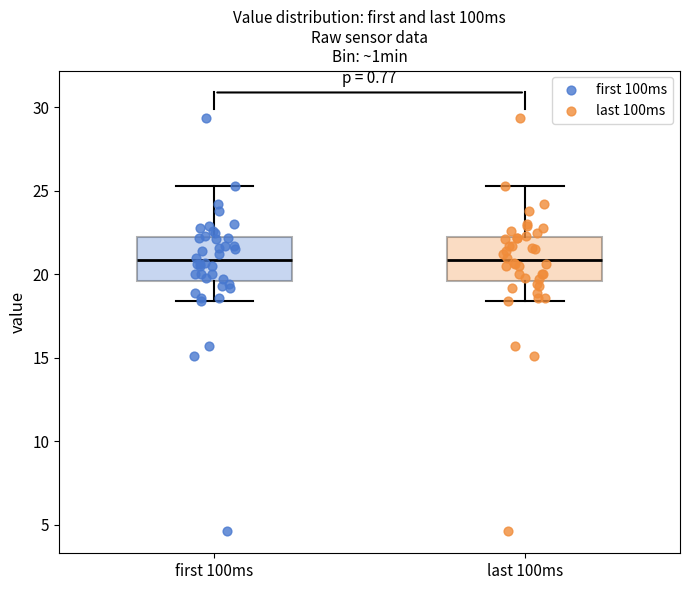

Reading left to right, read every box against the y-axis: the position of its median line, the range the box covers, and the ends of its whiskers. The values are not printed on the chart, so give them approximately, as read against the axis.

first 100ms: median 21.0, box 19.5 to 22.0, whiskers 18.5 to 25.5
last 100ms: median 21.0, box 19.5 to 22.0, whiskers 18.5 to 25.5